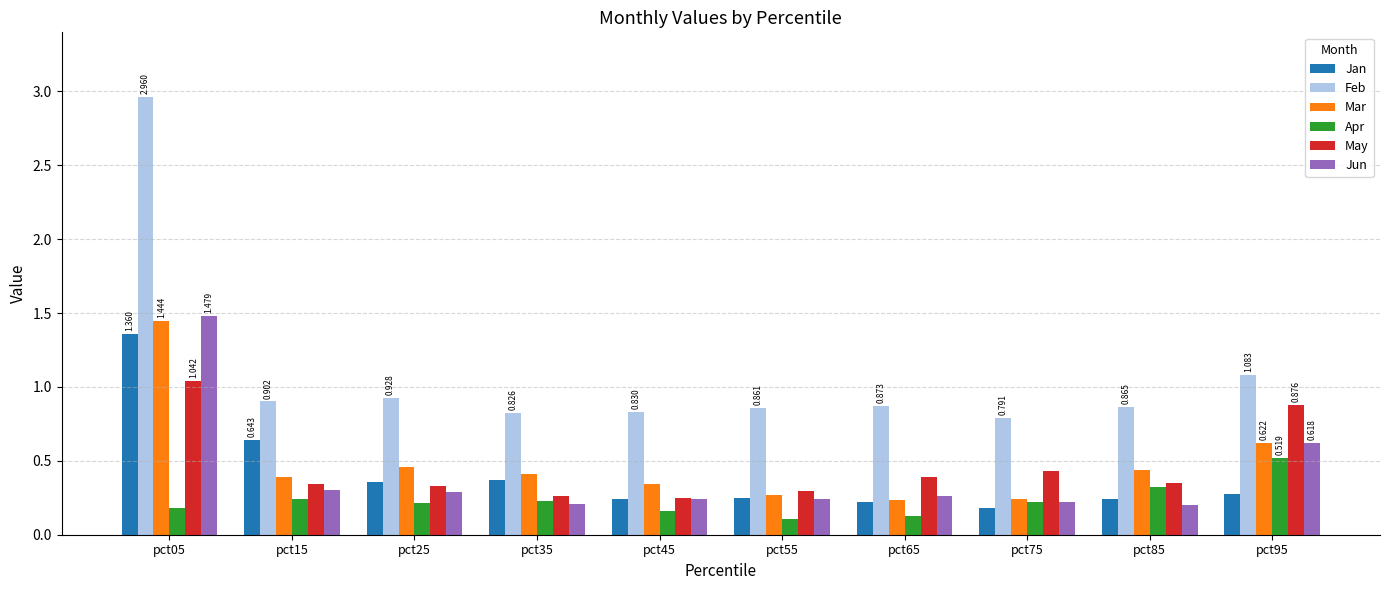

How many bars are there in total?

60